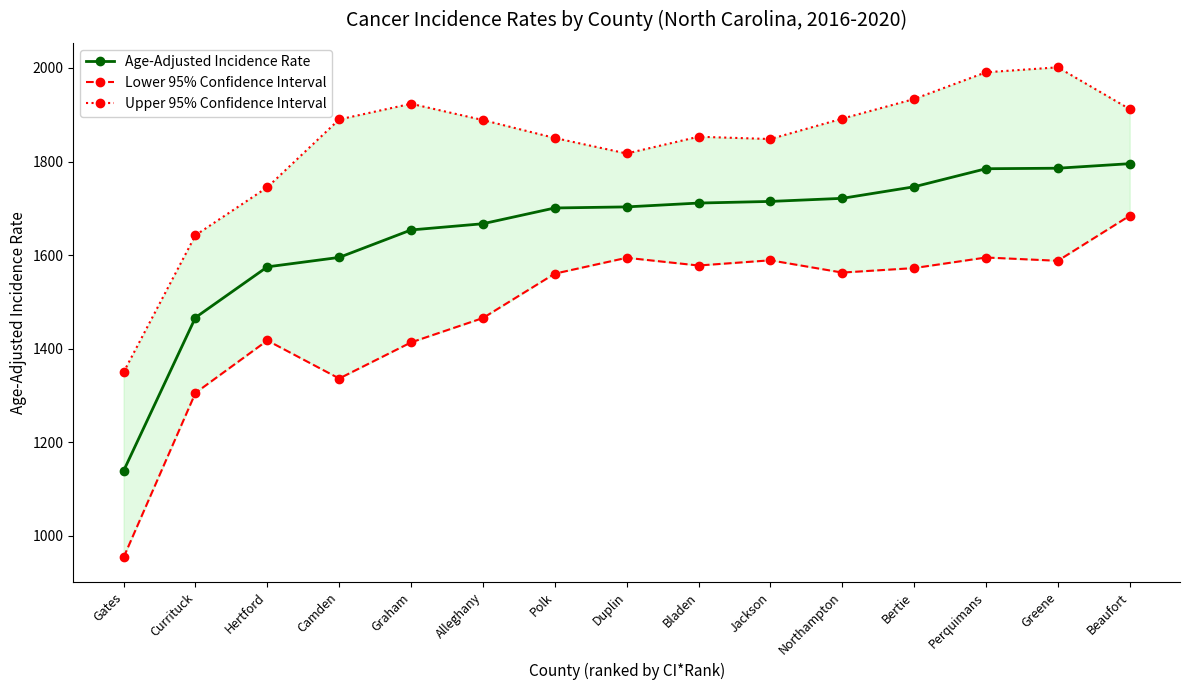

At which label is Age-Adjusted Incidence Rate closest to 1467?

Currituck